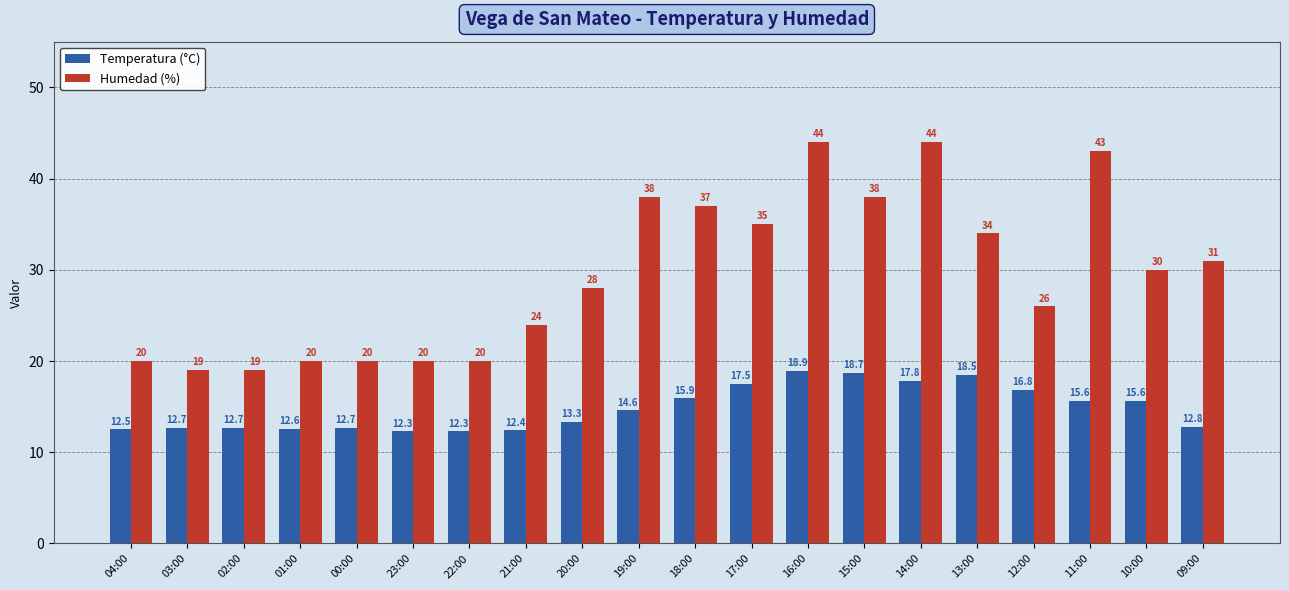

Where is Temperatura (°C) nearest to the value 15?

19:00